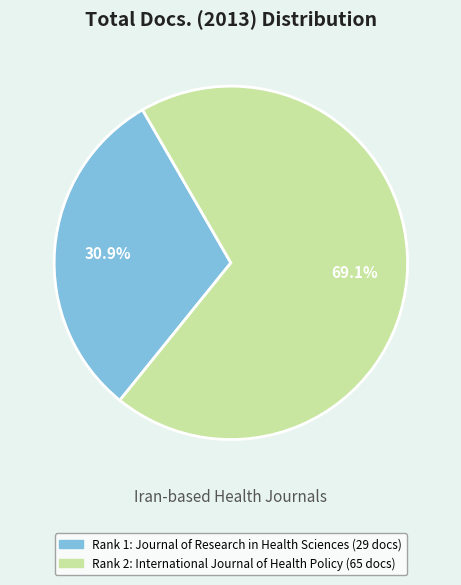

Does any single category account for the majority?

Yes